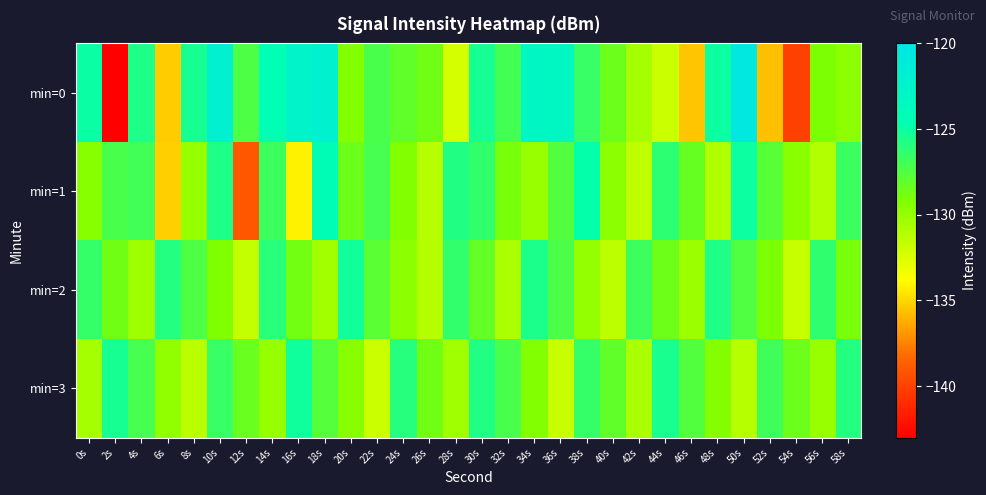

Reading right to left, what are all the values shown in this chart?

min=0: 58s=-129.7	56s=-129.1	54s=-140.0	52s=-135.7	50s=-120.5	48s=-125.1	46s=-135.5	44s=-131.9	42s=-130.5	40s=-128.5	38s=-126.6	36s=-123.2	34s=-123.1	32s=-127.1	30s=-125.4	28s=-132.2	26s=-128.7	24s=-128.1	22s=-127.2	20s=-129.4	18s=-122.2	16s=-122.6	14s=-124.5	12s=-127.4	10s=-122.0	8s=-125.5	6s=-135.3	4s=-125.7	2s=-143.0	0s=-125.0
min=1: 58s=-126.7	56s=-131.0	54s=-129.6	52s=-127.8	50s=-125.1	48s=-130.9	46s=-128.3	44s=-126.2	42s=-131.5	40s=-129.7	38s=-124.8	36s=-127.6	34s=-130.1	32s=-128.9	30s=-126.4	28s=-125.8	26s=-131.2	24s=-129.3	22s=-127.1	20s=-128.5	18s=-124.2	16s=-134.1	14s=-126.7	12s=-139.1	10s=-125.7	8s=-130.0	6s=-135.2	4s=-127.0	2s=-127.2	0s=-129.4
min=2: 58s=-128.9	56s=-126.3	54s=-131.7	52s=-129.1	50s=-127.5	48s=-125.7	46s=-130.2	44s=-128.6	42s=-126.8	40s=-131.4	38s=-129.9	36s=-127.3	34s=-125.6	32s=-130.8	30s=-128.2	28s=-126.4	26s=-131.1	24s=-129.7	22s=-127.9	20s=-125.3	18s=-130.5	16s=-128.8	14s=-126.1	12s=-131.6	10s=-129.2	8s=-127.4	6s=-125.9	4s=-130.3	2s=-128.7	0s=-126.5
min=3: 58s=-125.9	56s=-130.1	54s=-128.5	52s=-126.9	50s=-131.2	48s=-129.4	46s=-127.6	44s=-125.5	42s=-130.7	40s=-128.1	38s=-126.5	36s=-131.8	34s=-129.3	32s=-127.2	30s=-125.8	28s=-130.4	26s=-128.7	24s=-126.0	22s=-131.9	20s=-129.5	18s=-127.7	16s=-125.2	14s=-130.0	12s=-128.4	10s=-126.6	8s=-131.3	6s=-129.8	4s=-127.1	2s=-125.4	0s=-130.6